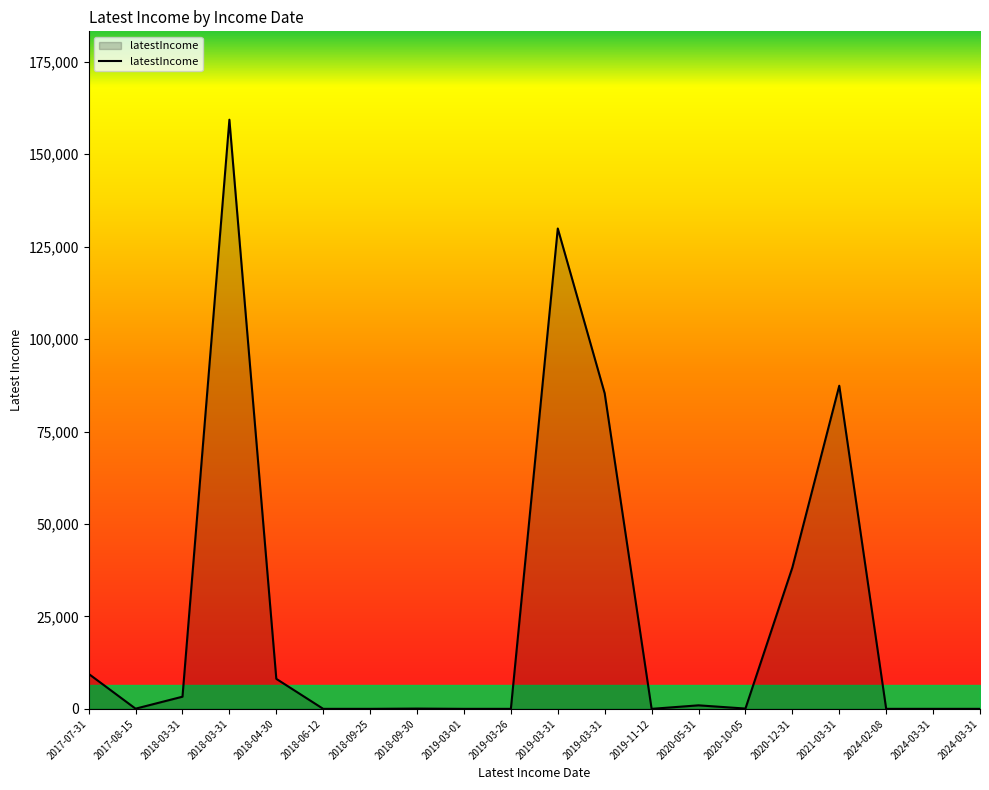

Is this an area chart (filled region under the line)?

Yes